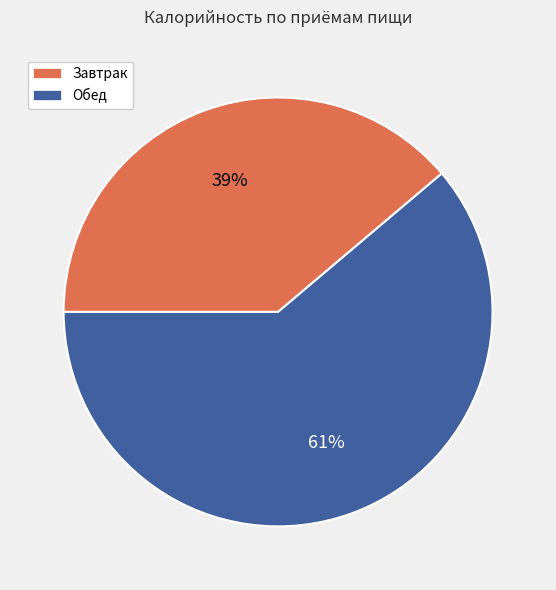

Is there any slice that represents more than half of the pie?

Yes